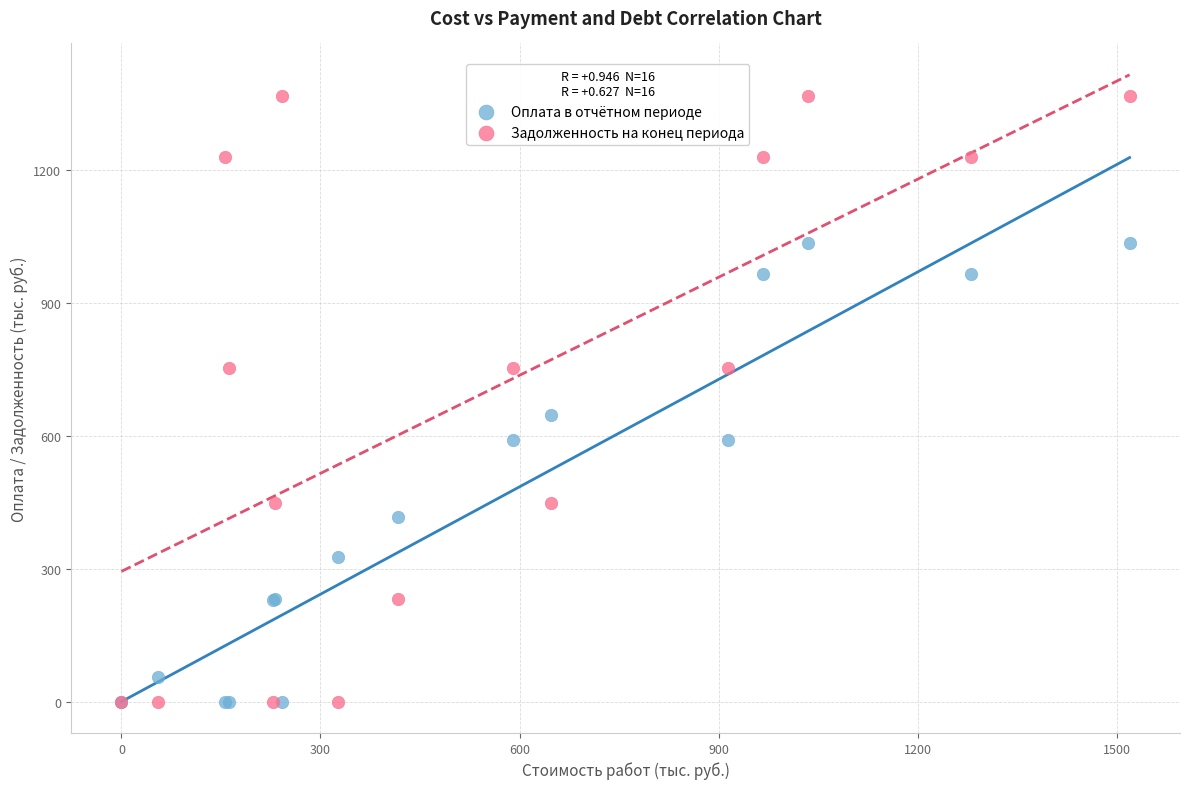

Which series reaches the maximum Y coordinate?

Задолженность на конец периода